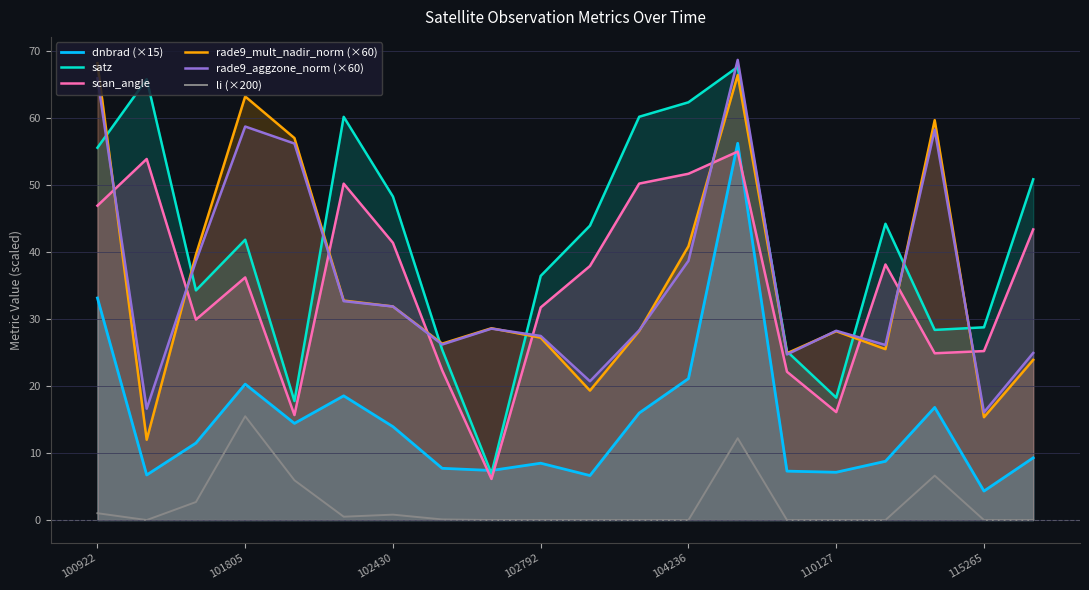

At which label does rade9_aggzone_norm (×60) first exceed 28?

100922